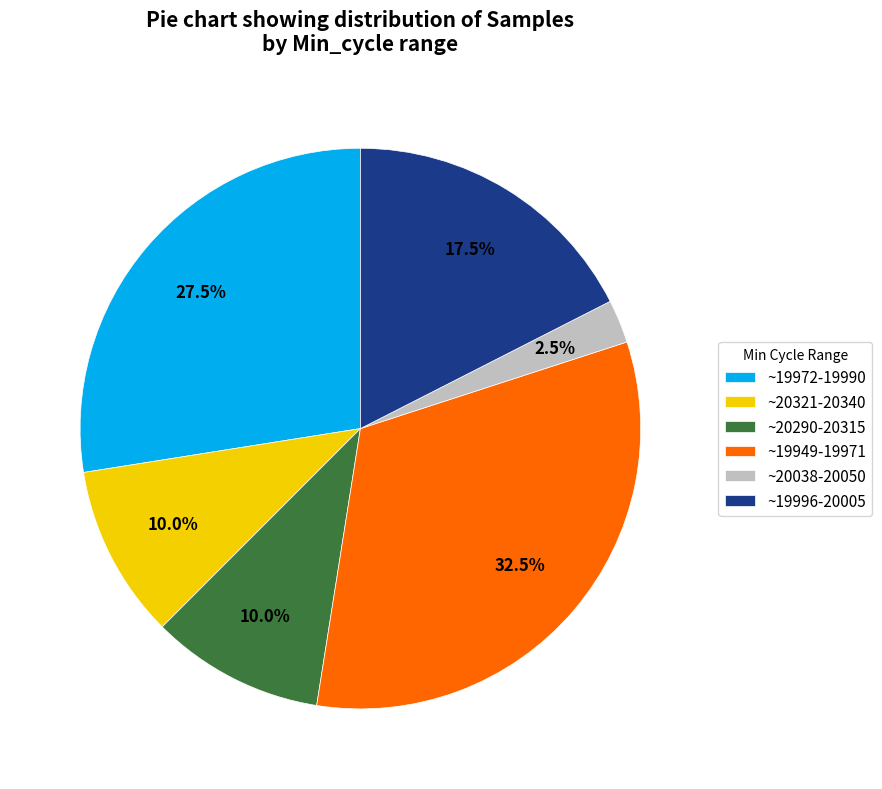

Does any single category account for the majority?

No